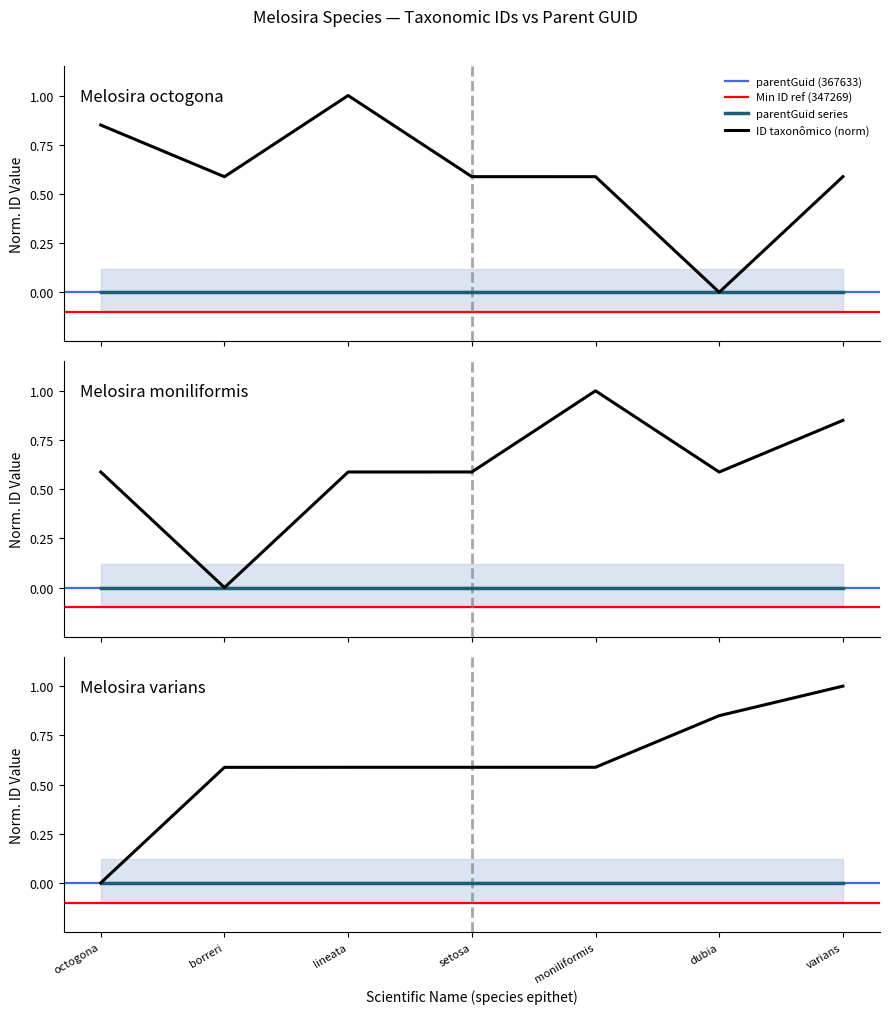

Does the chart display data point markers on the line(s)?

No